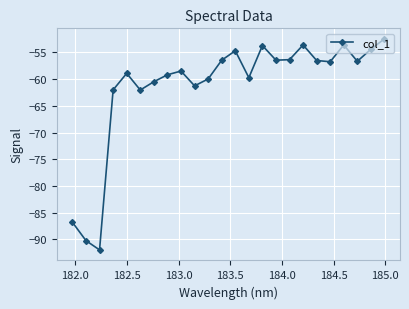

Count the number of data series in this chart.

1